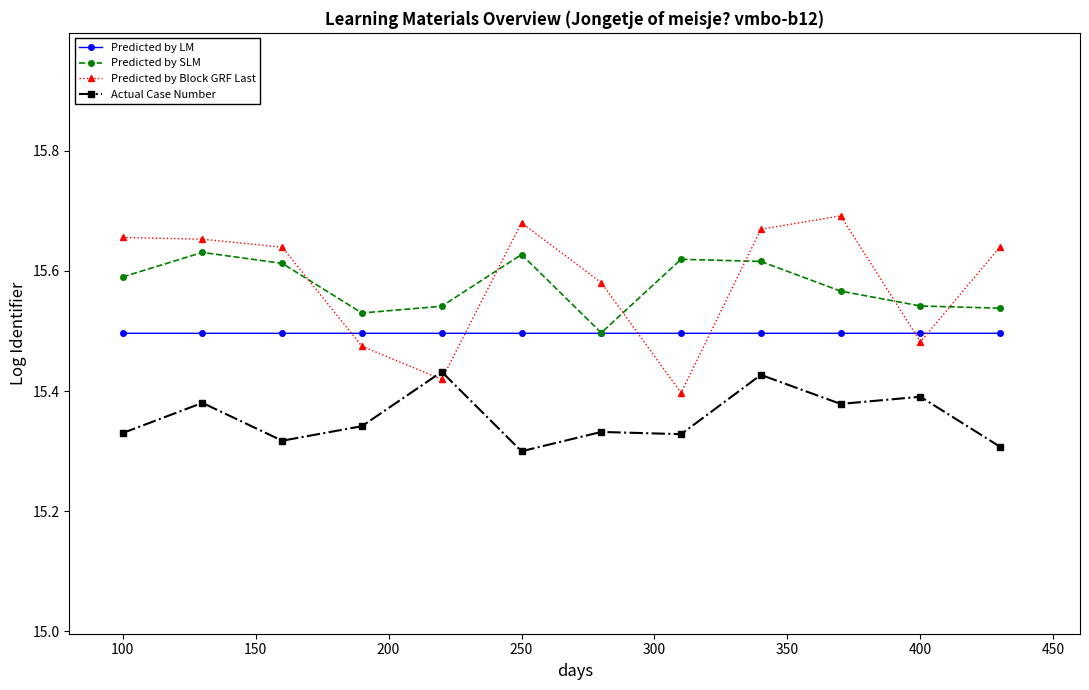

Which series has the largest range (max minus min)?

Predicted by Block GRF Last